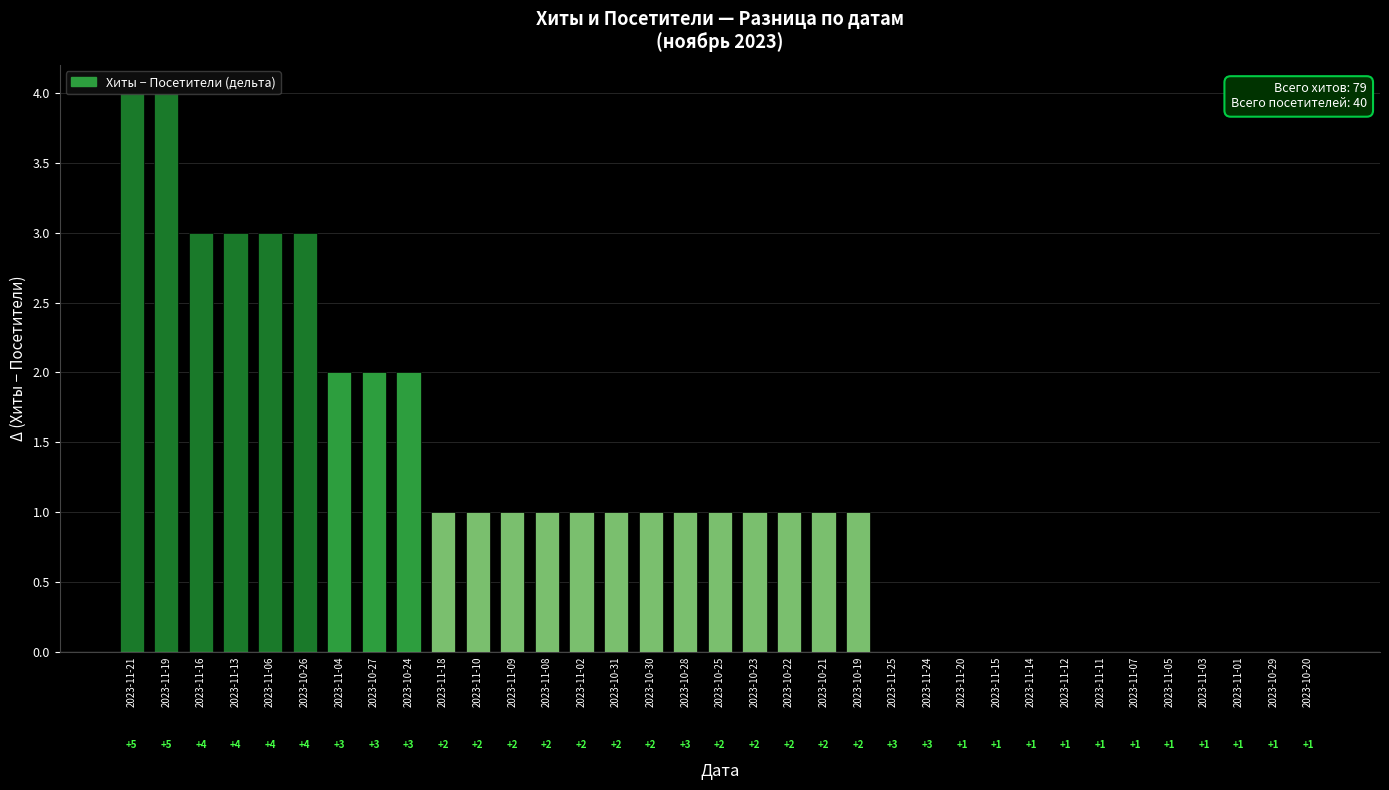

Reading left to right, extract all data points from this chart.

4	4	3	3	3	3	2	2	2	1	1	1	1	1	1	1	1	1	1	1	1	1	0	0	0	0	0	0	0	0	0	0	0	0	0